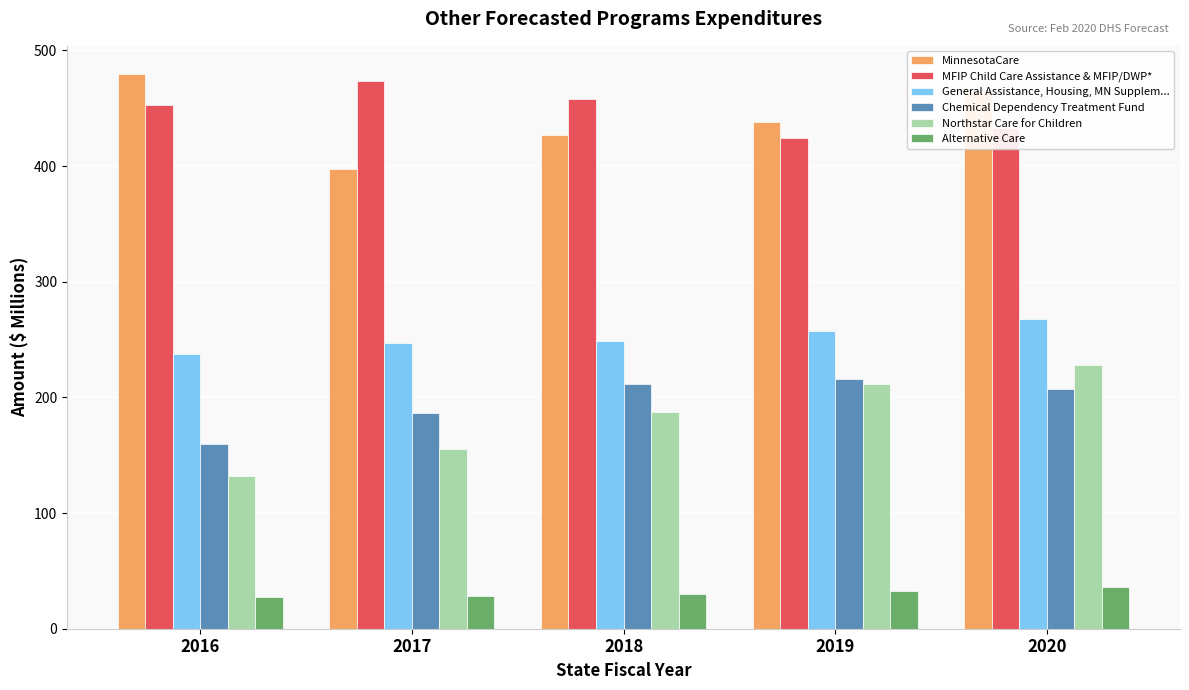

At 2017, list the series in order from largest to smallest.

MFIP Child Care Assistance & MFIP/DWP*, MinnesotaCare, General Assistance, Housing, MN Supplem..., Chemical Dependency Treatment Fund, Northstar Care for Children, Alternative Care